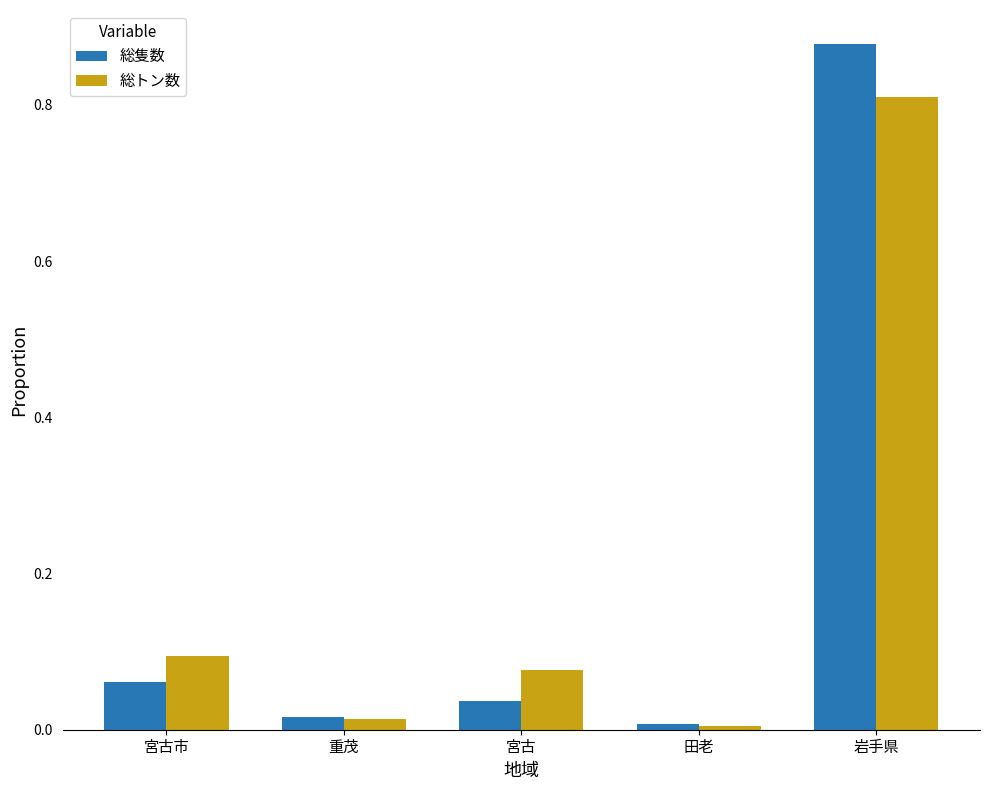

The value of 総トン数 at 宮古市 is 0.0. True or false?

False